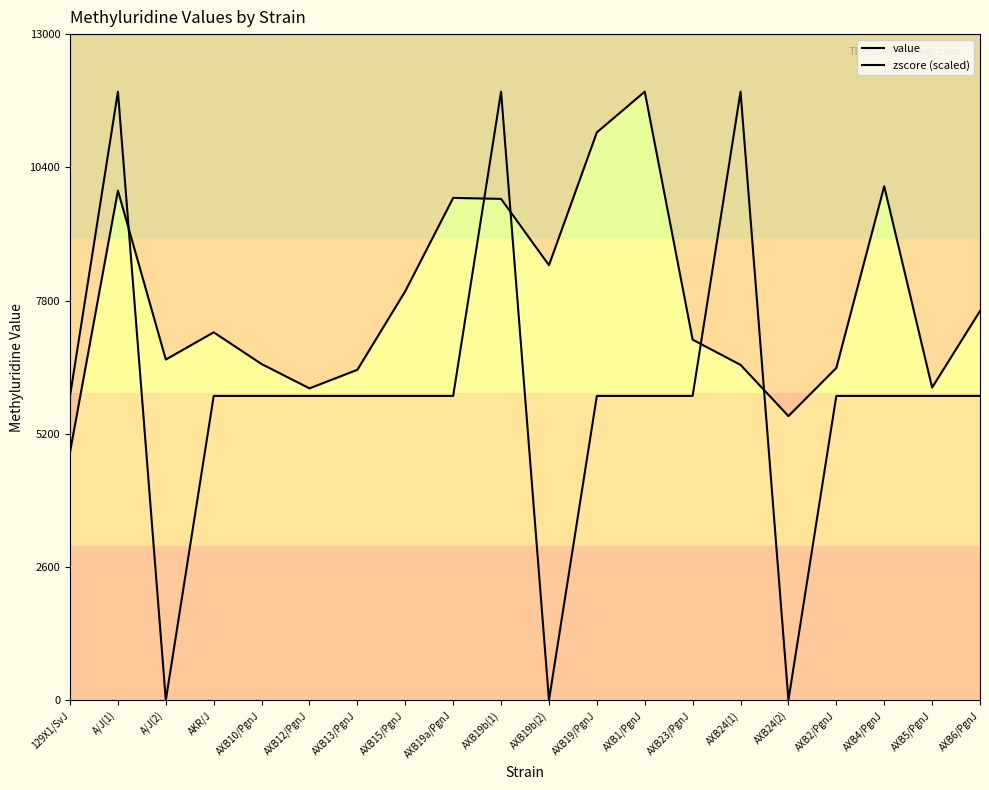

How many categories are shown in the chart?

20